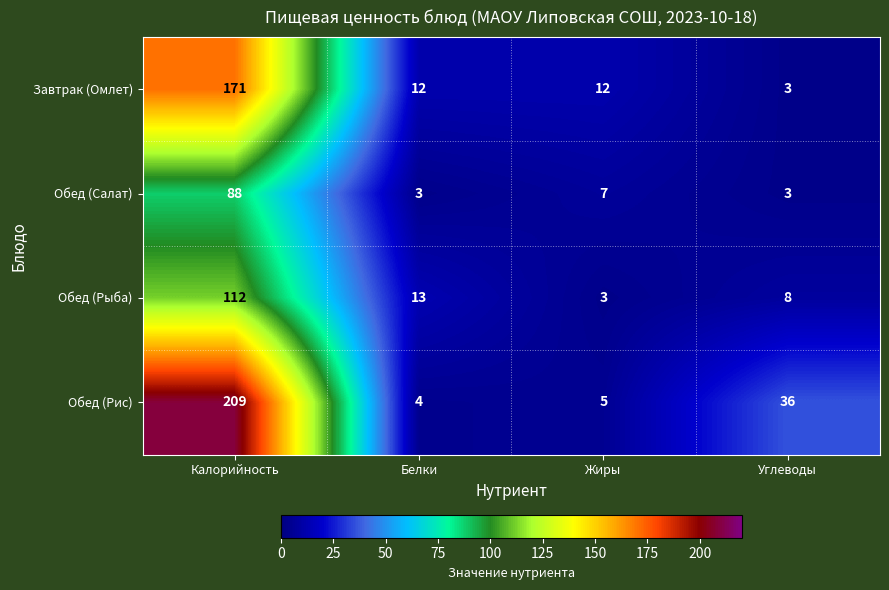

What is the lowest value of the Завтрак (Омлет) series?

3